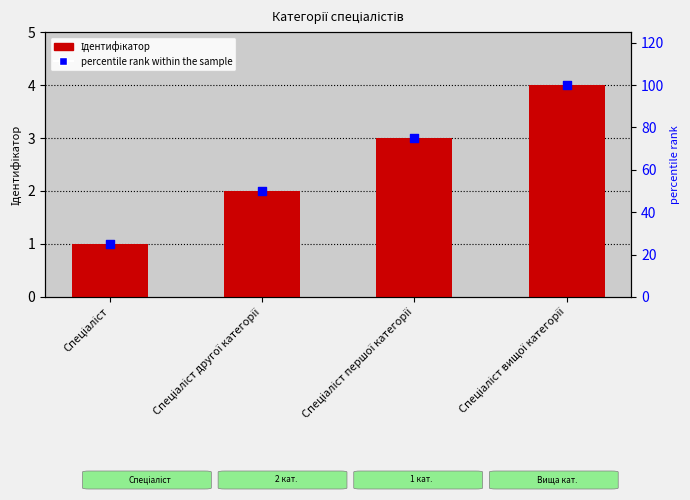

What are all the series names shown in the legend?

Ідентифікатор, percentile rank within the sample